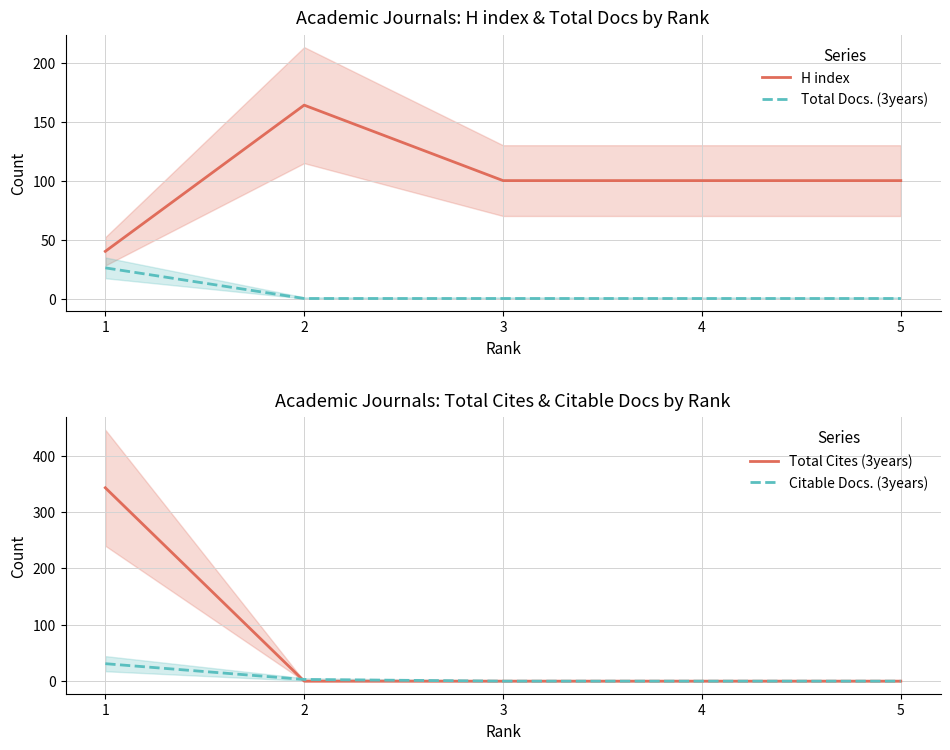

How many data points in H index are less than 100?

1